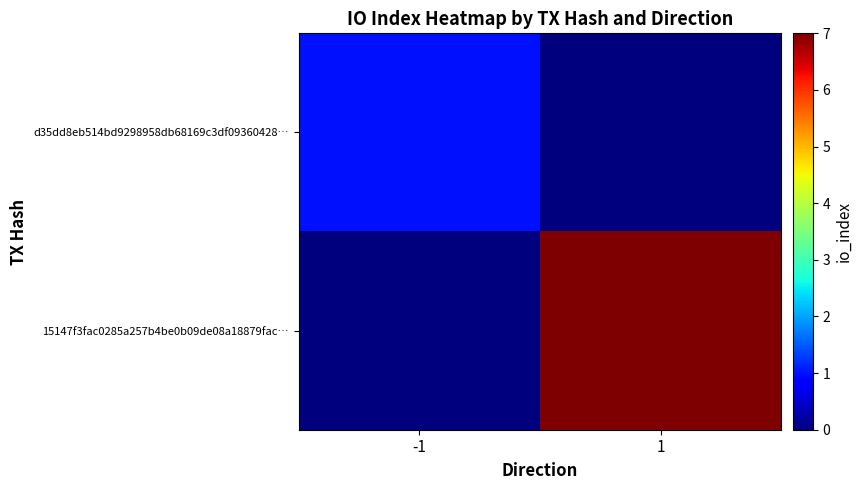

Between 1 and -1, which is larger?

-1